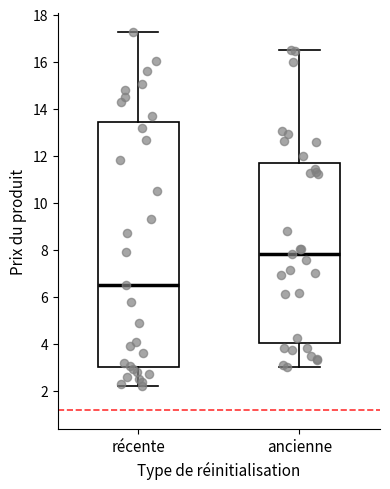

Where does the upper whisker of the box for ancienne end on the y-axis? The values are not printed on the chart, so give them approximately, as read against the axis.

16.4